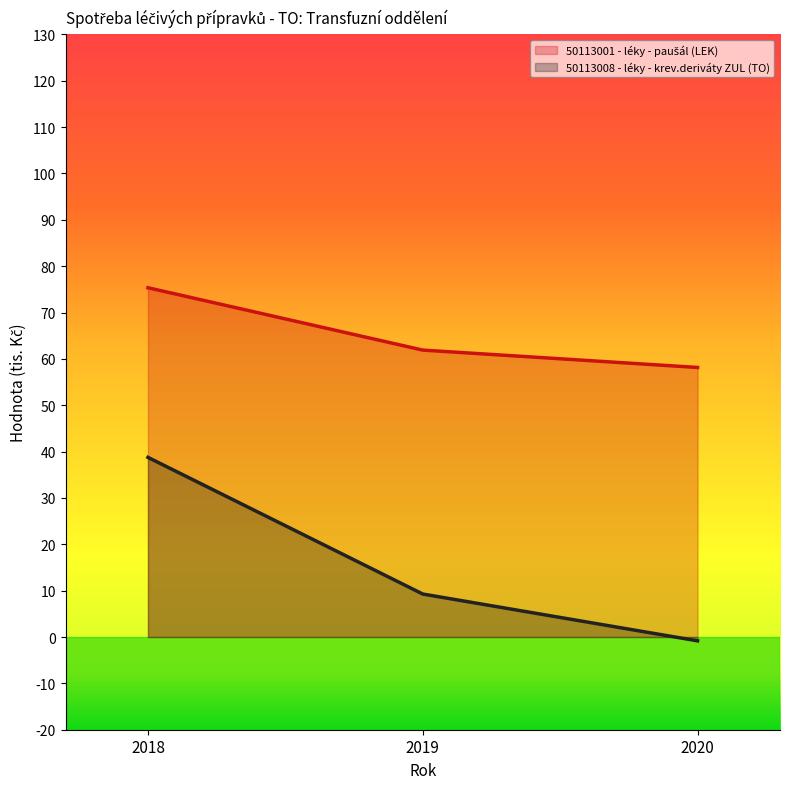

What is the value of the 50113008 - léky - krev.deriváty ZUL (TO) point at the 1st from the left?

38.8